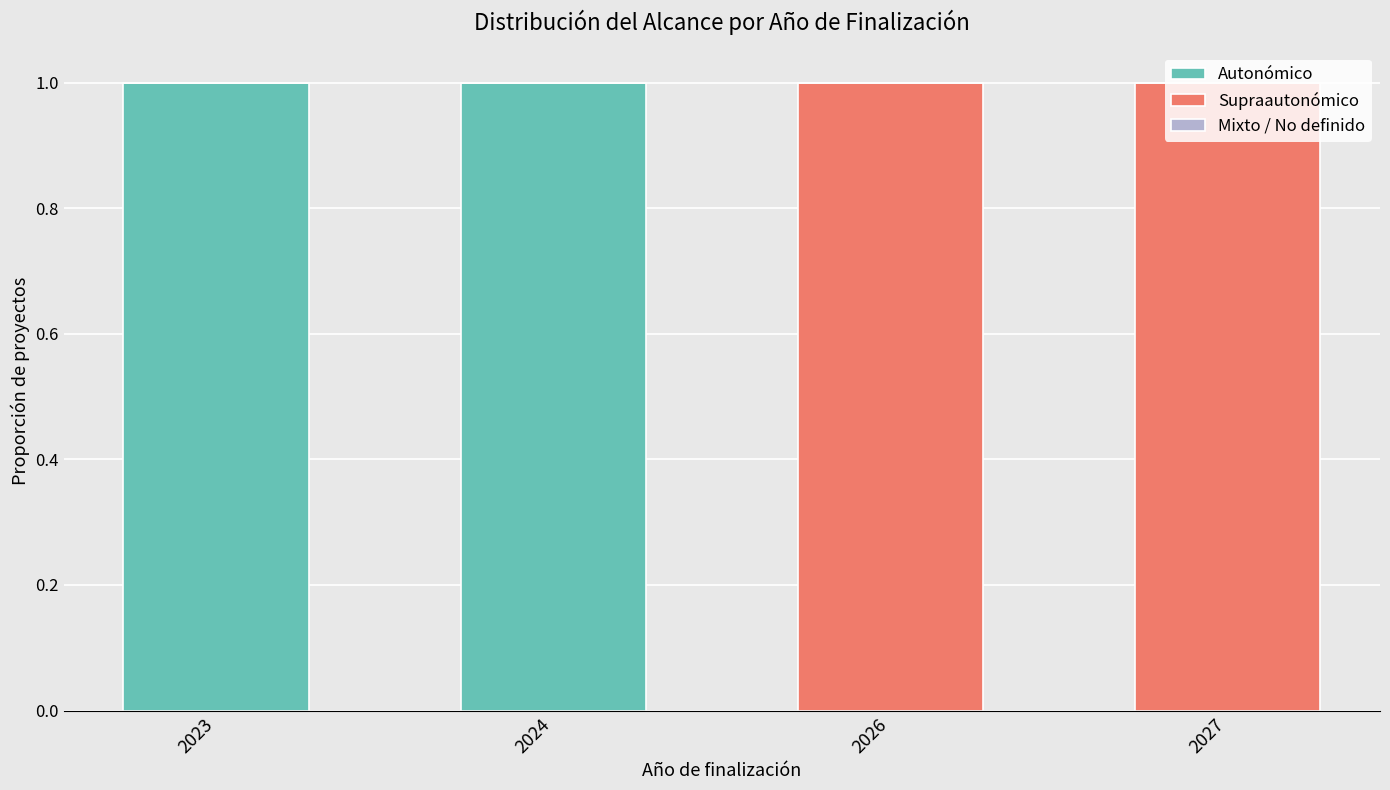

Is it true that Autonómico equals 0 at 2026?

True